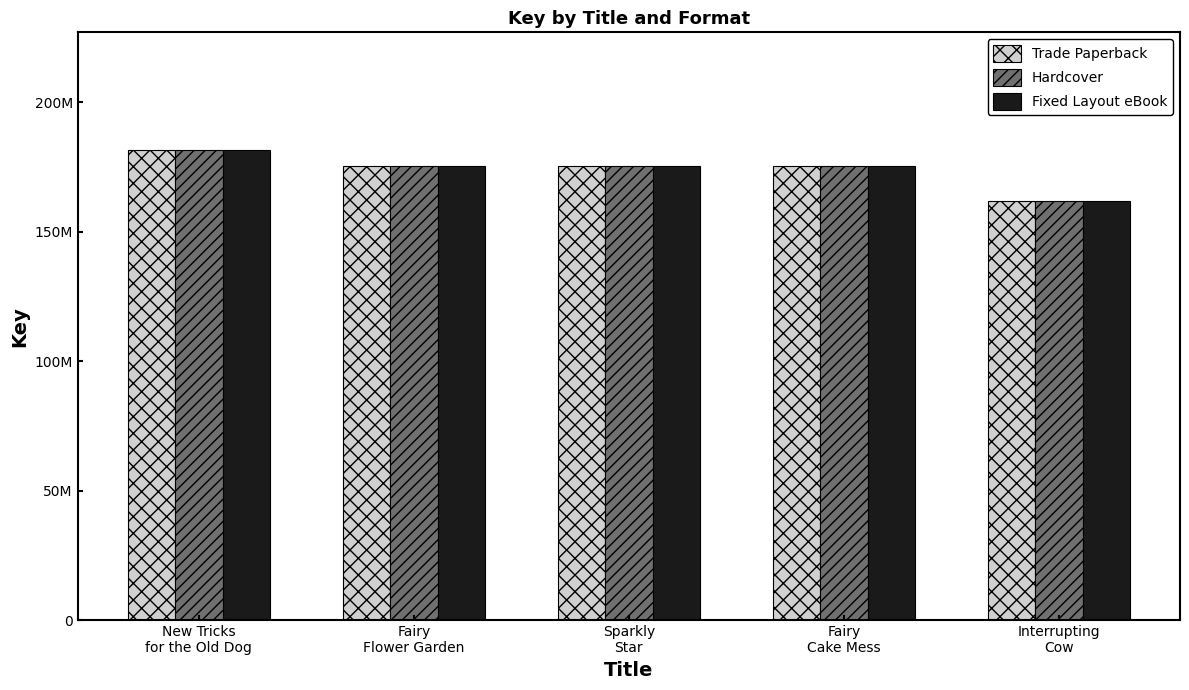

What are all the series names shown in the legend?

Trade Paperback, Hardcover, Fixed Layout eBook